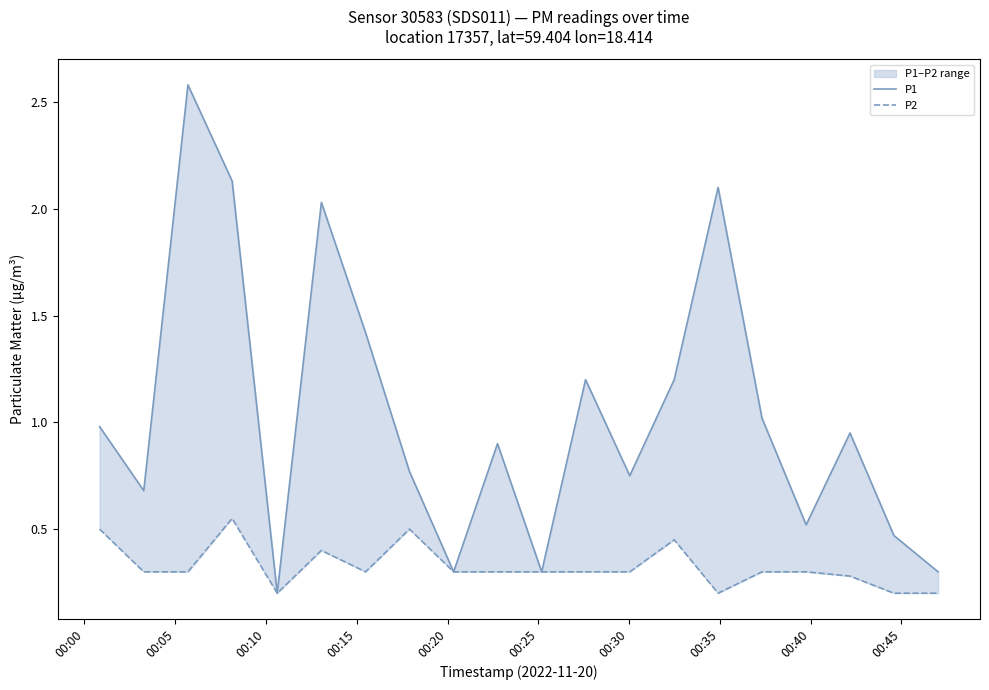

At how many categories does at least one series exceed 1?

8